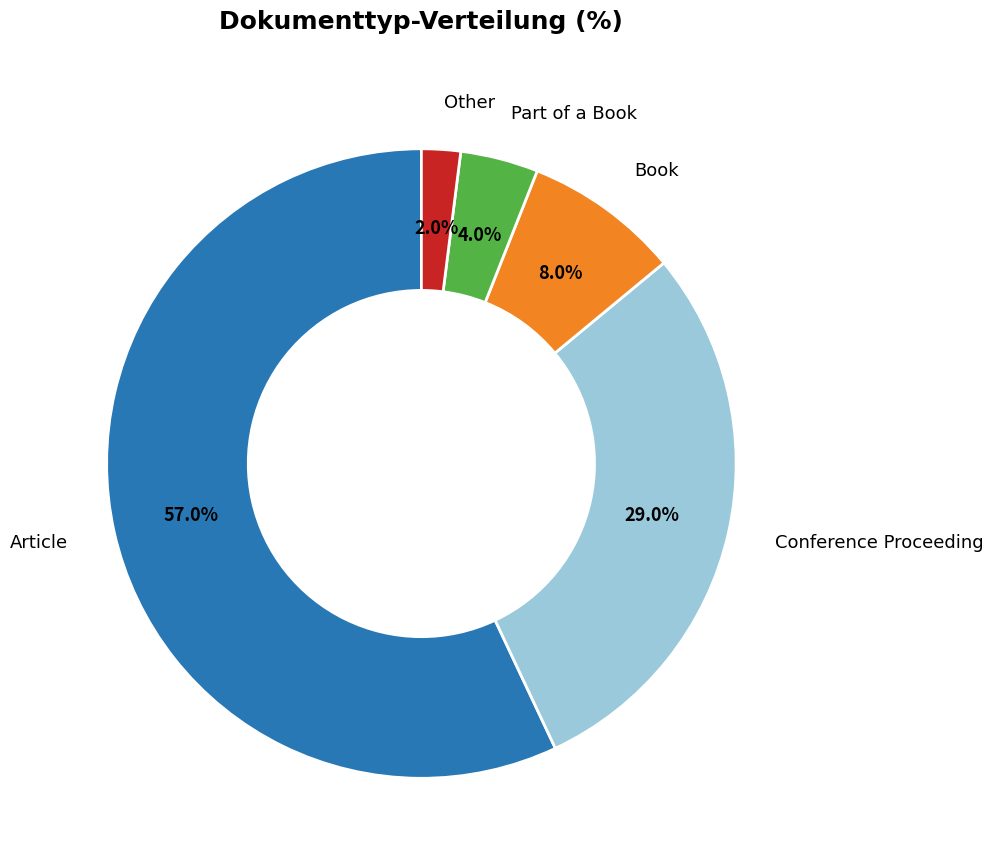

True or false: Article accounts for 52% of the total.

False